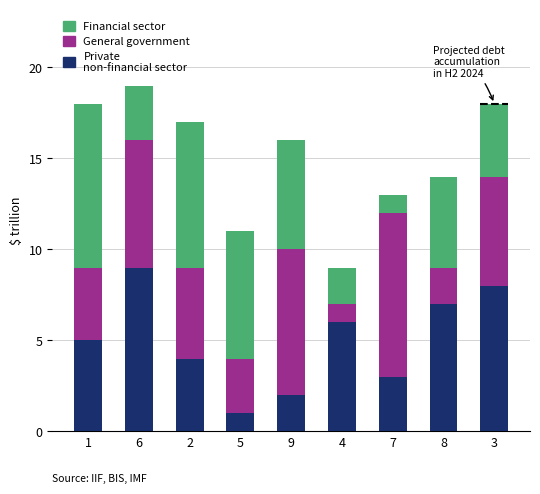

Which series has the widest spread of values?

Private non-financial sector